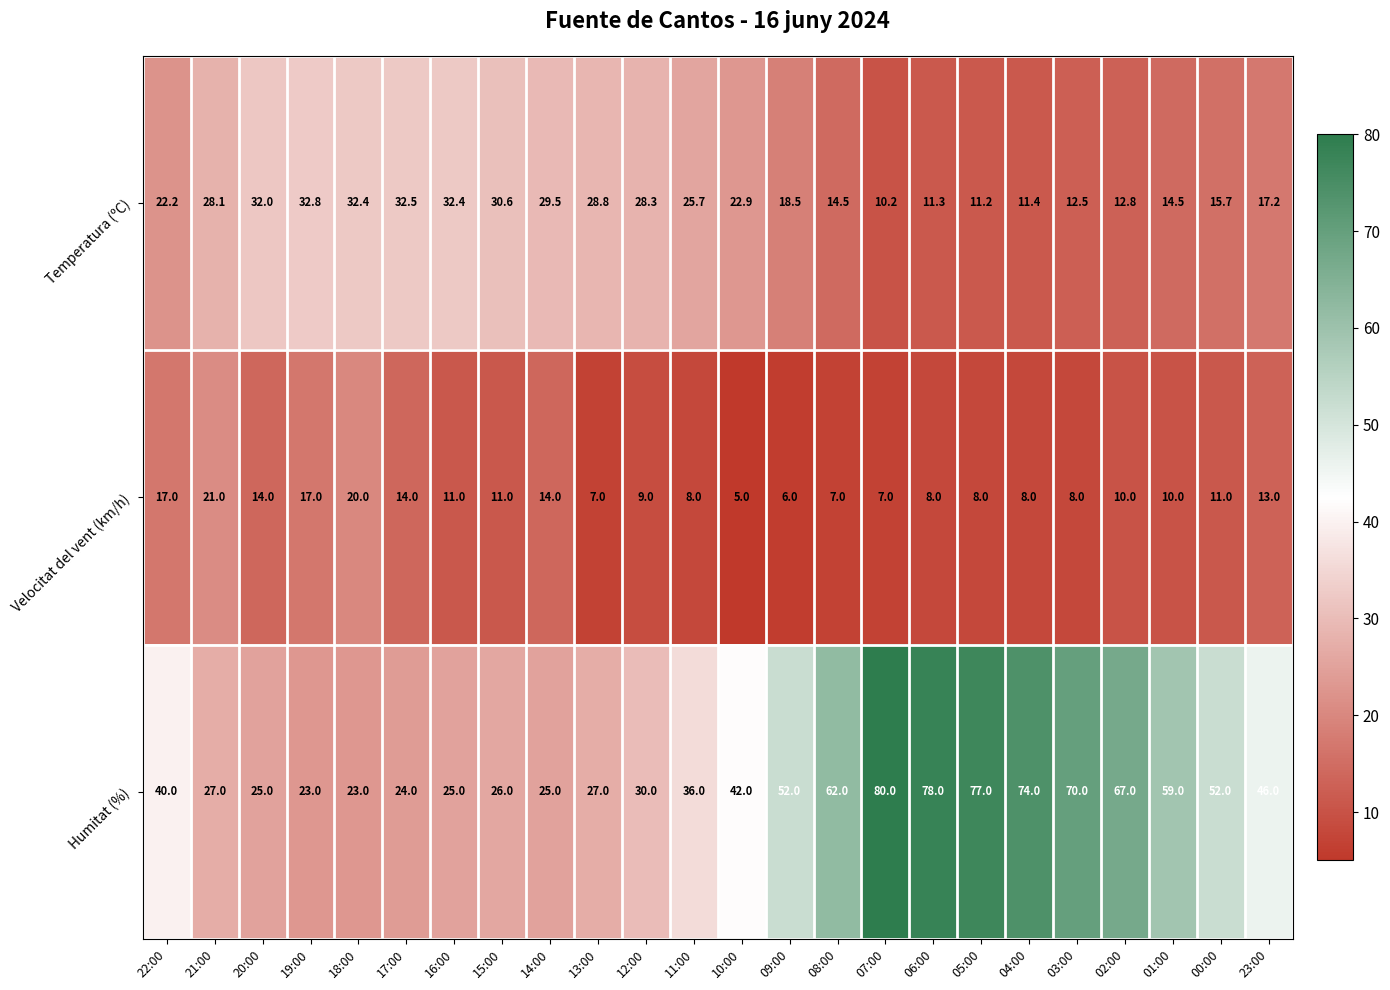

What is the spread (max minus min) of values at 13:00?

21.8